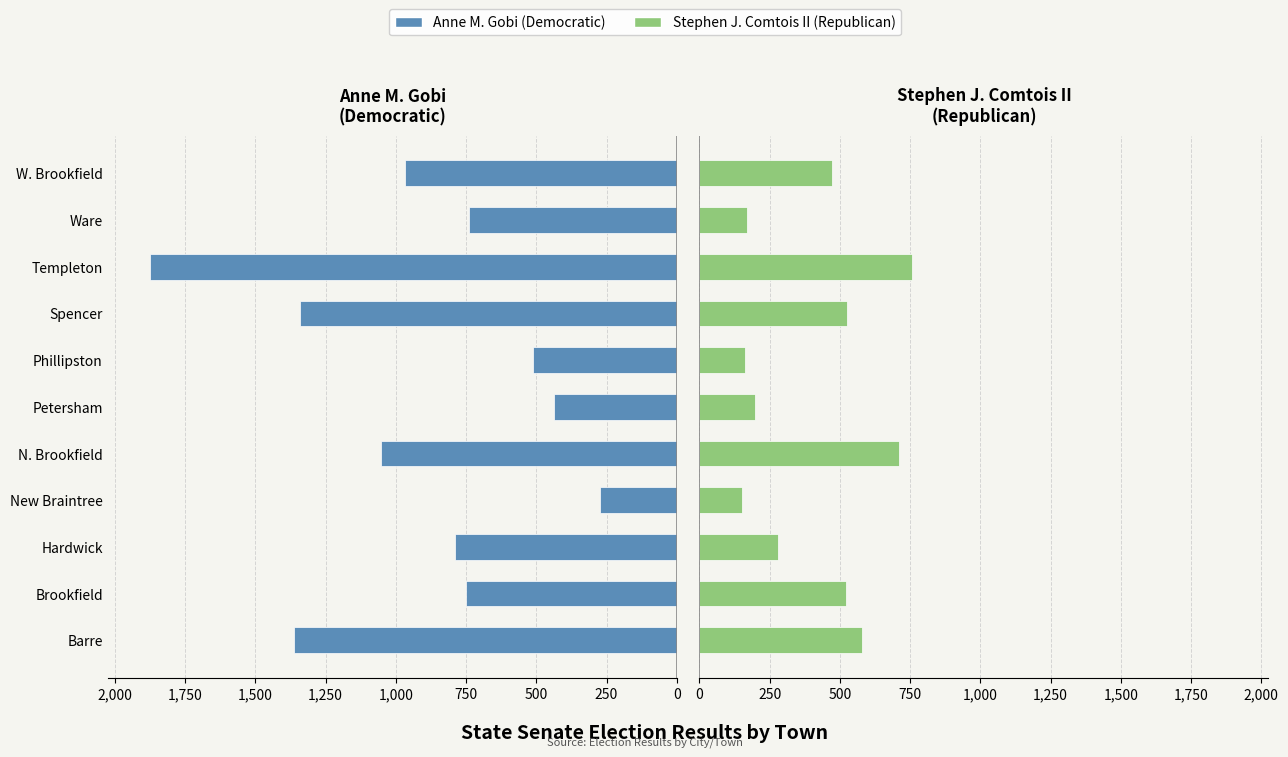

Does the chart contain any negative values?

No